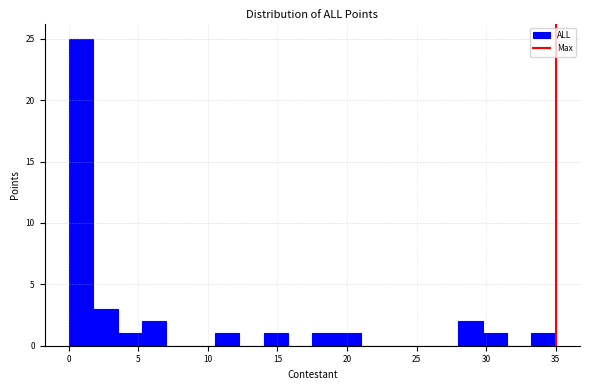

Around what value on the x-axis is the tallest bar? Give the approximate position of its centre, as read against the axis.

1.0